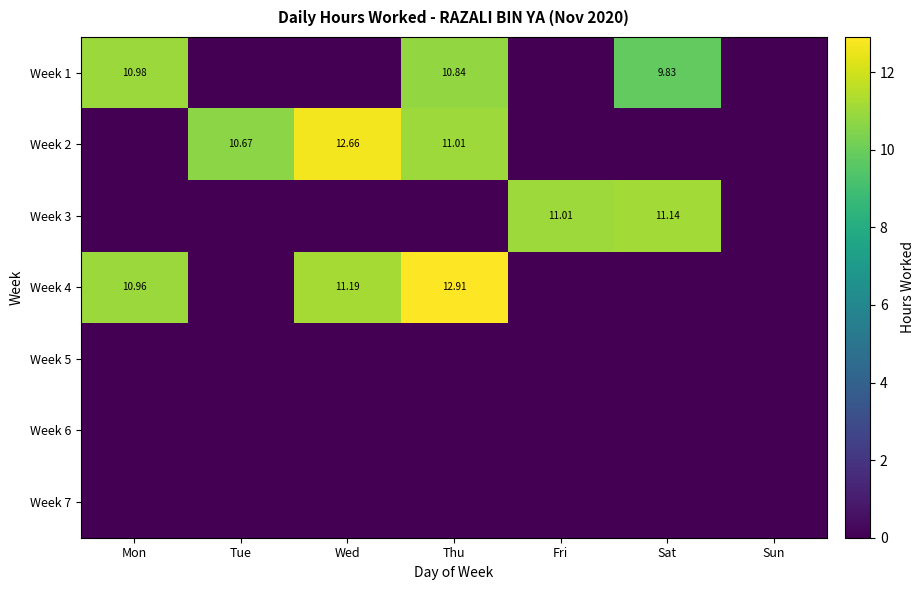

Where is Week 6 nearest to the value 0?

Mon